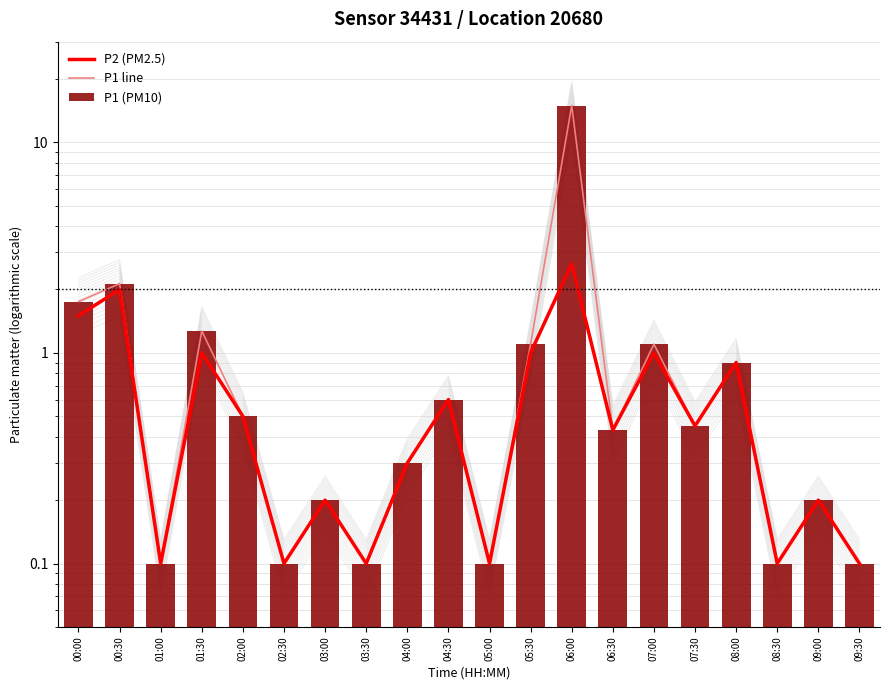

What is the difference between the P1 (PM10) values at 00:00 and 06:30?

1.3